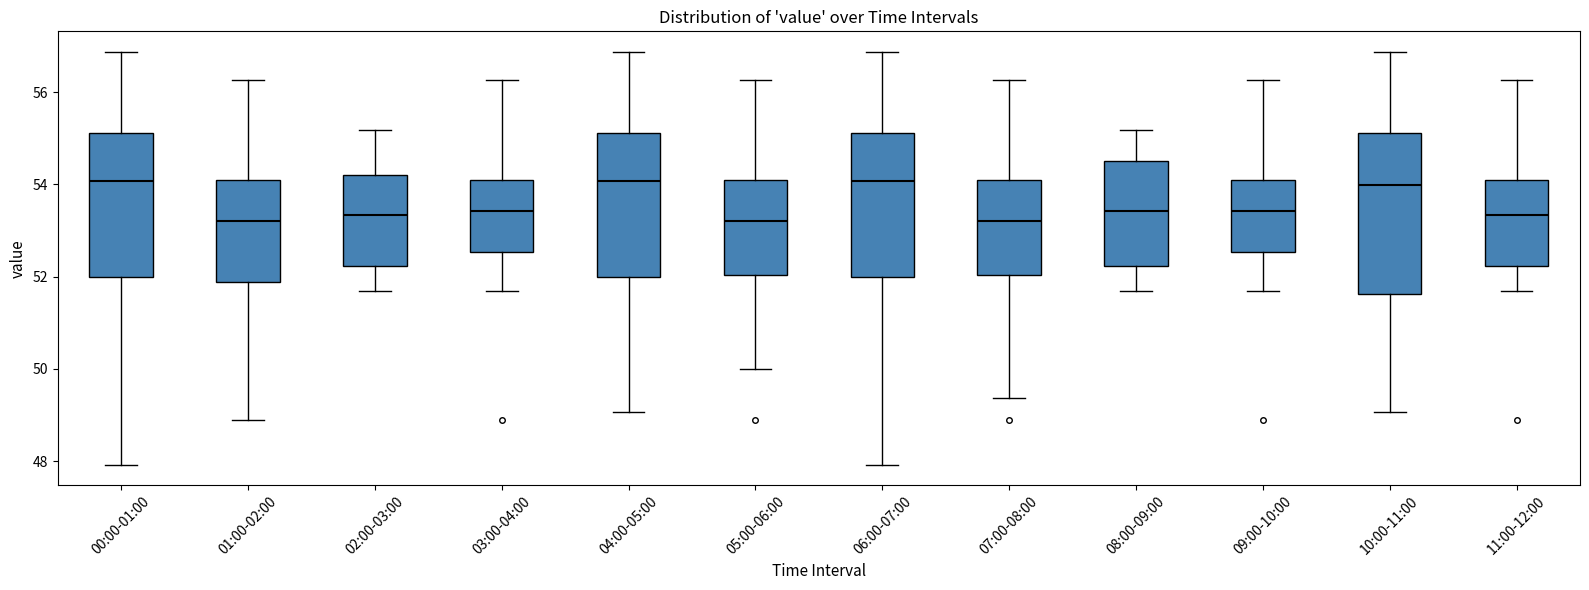

Where does the median line of the box for 11:00-12:00 sit on the y-axis? The values are not printed on the chart, so give them approximately, as read against the axis.

53.4